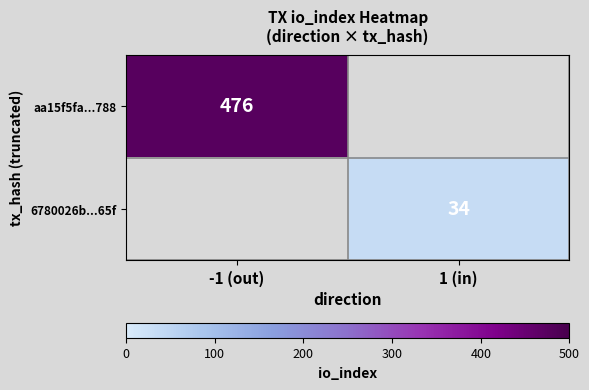

The value of 6780026b...65f at 1 (in) is 34. True or false?

True